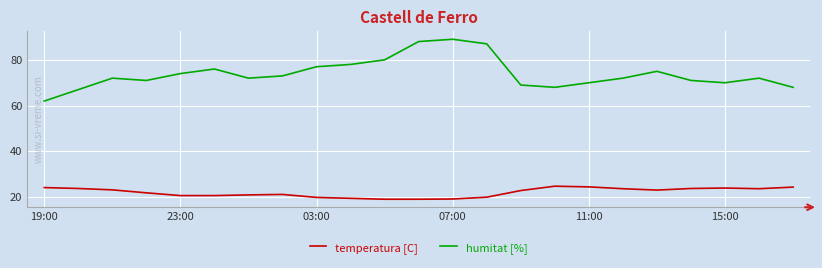

Does the chart display data point markers on the line(s)?

No